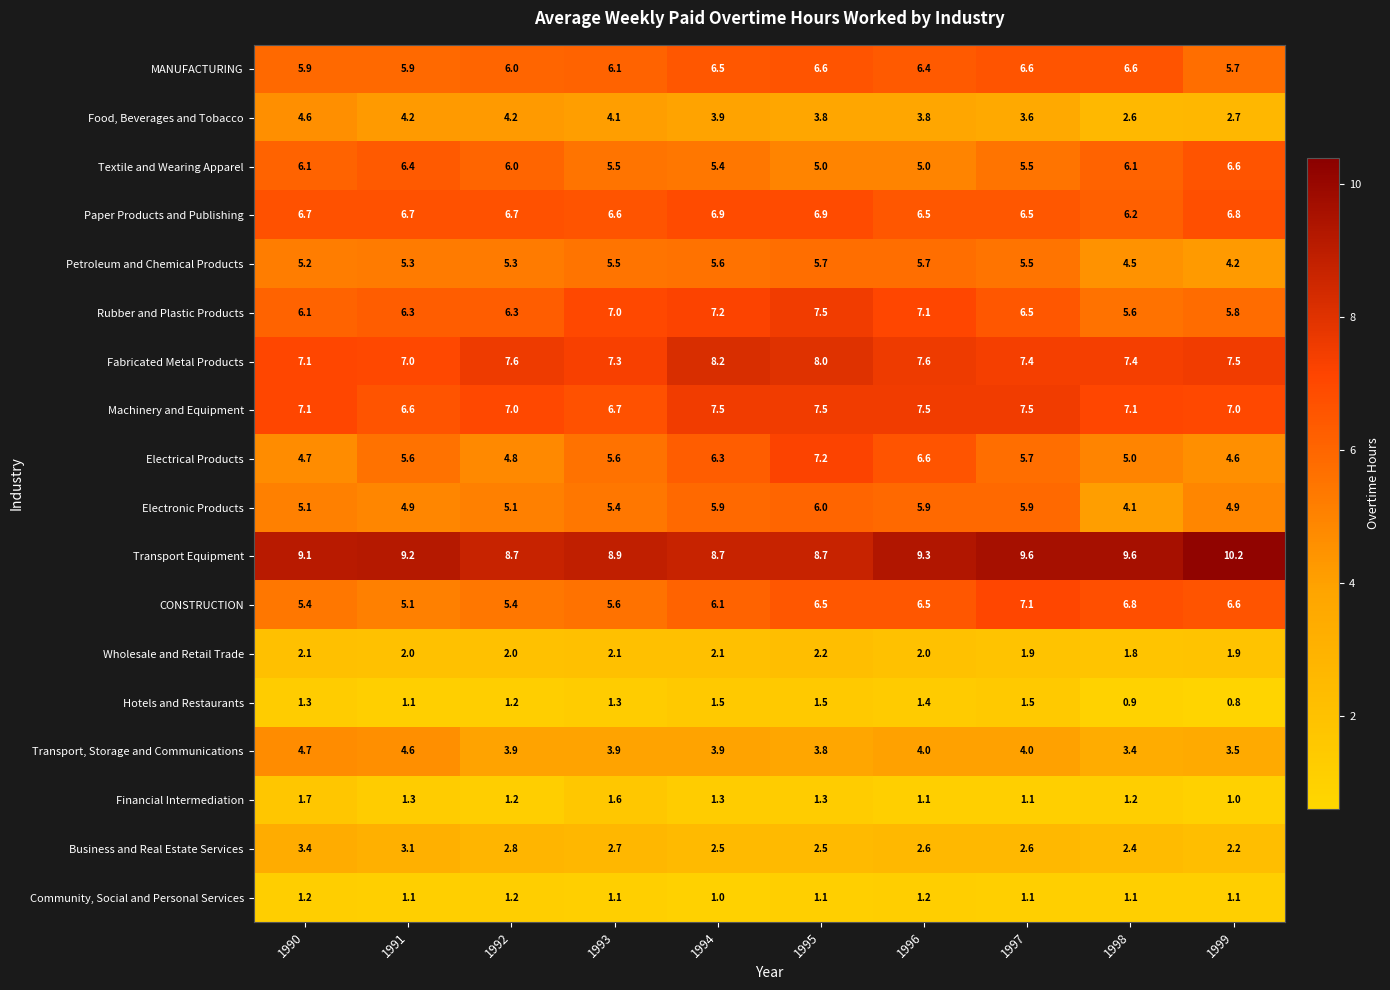

At which category is the sum across all series the highest?

1995